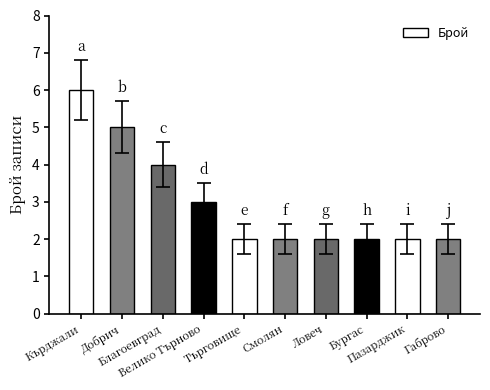

What is the maximum value shown in the chart?

6